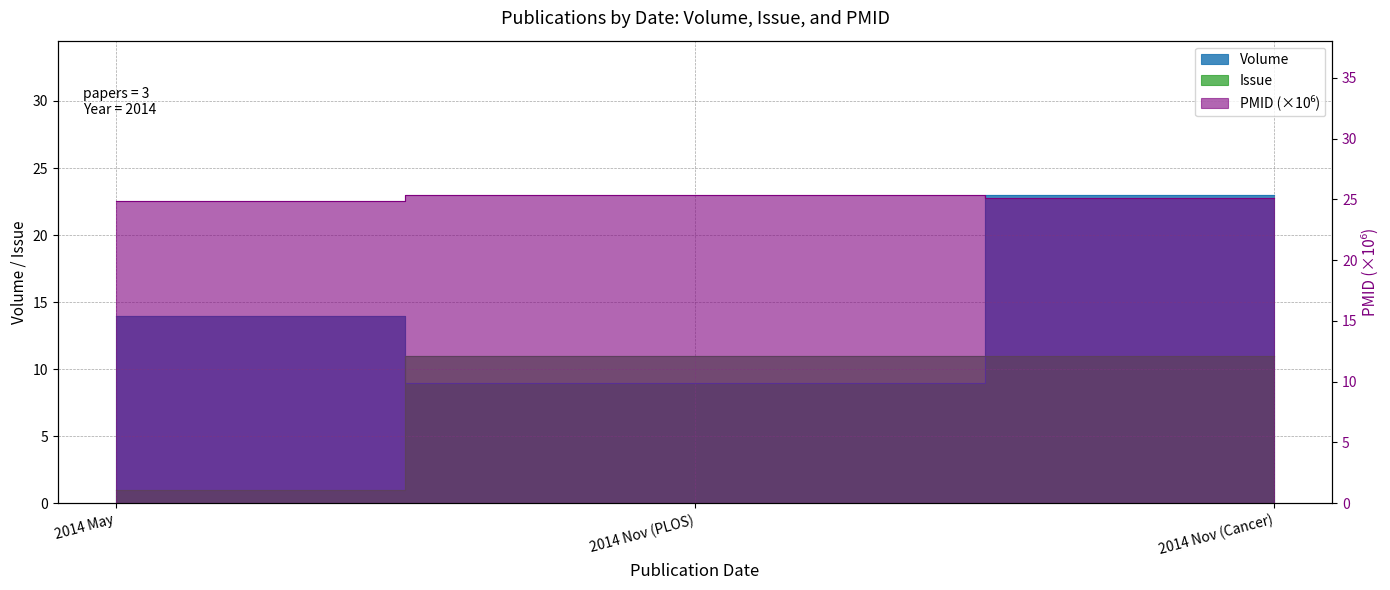

What is the highest value of the Issue series?

11.0